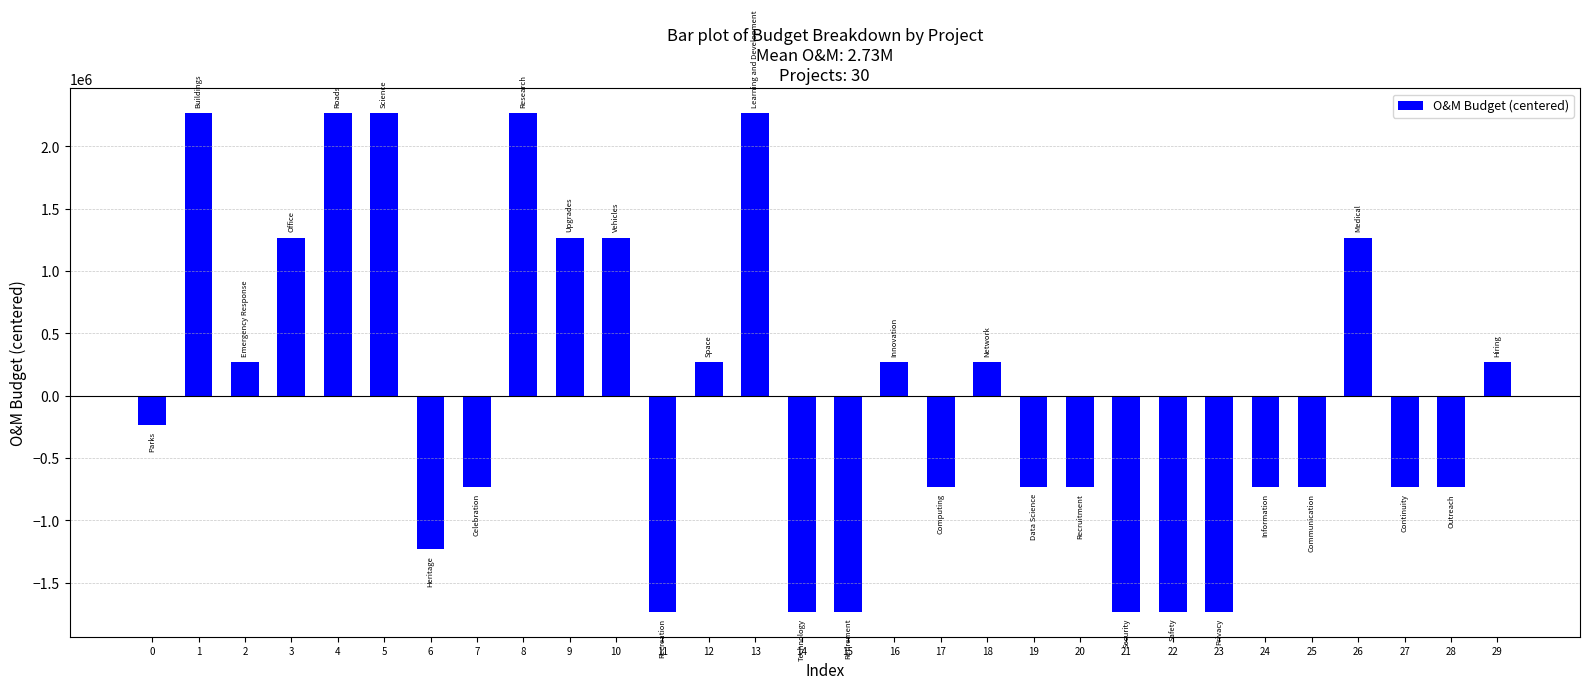

The chart shows a value of -733333.3 at 7. True or false?

True